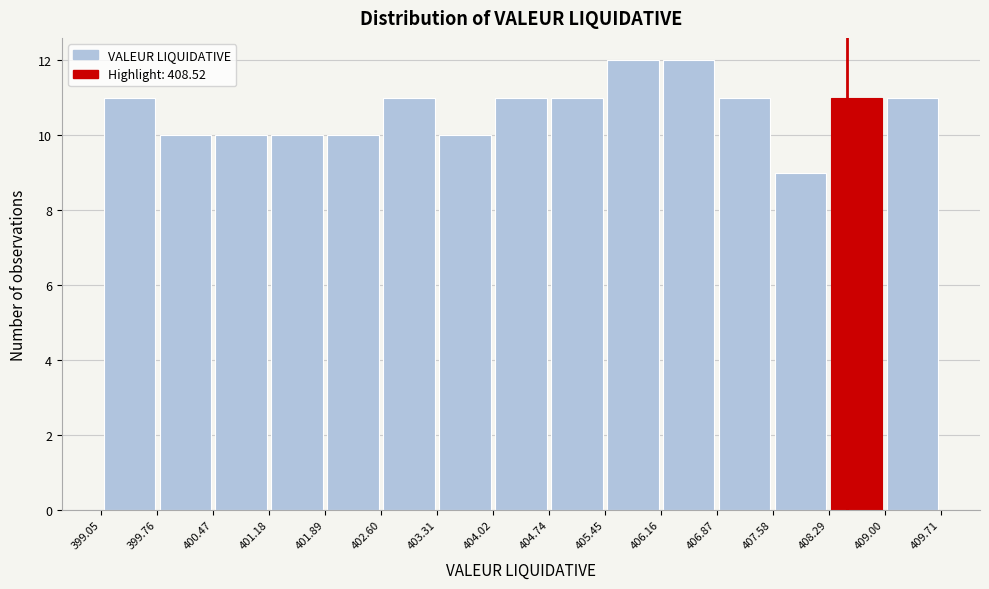

Reading left to right, list every bar in this chart as the range it spans on the x-axis followed by its height. The values are not printed on the chart, so give them approximately, as read against the axis.

399.05 to 399.76: 11
399.76 to 400.47: 10
400.47 to 401.18: 10
401.18 to 401.89: 10
401.89 to 402.60: 10
402.60 to 403.31: 11
403.31 to 404.02: 10
404.02 to 404.74: 11
404.74 to 405.45: 11
405.45 to 406.16: 12
406.16 to 406.87: 12
406.87 to 407.58: 11
407.58 to 408.29: 9
408.29 to 409.00: 11
409.00 to 409.71: 11